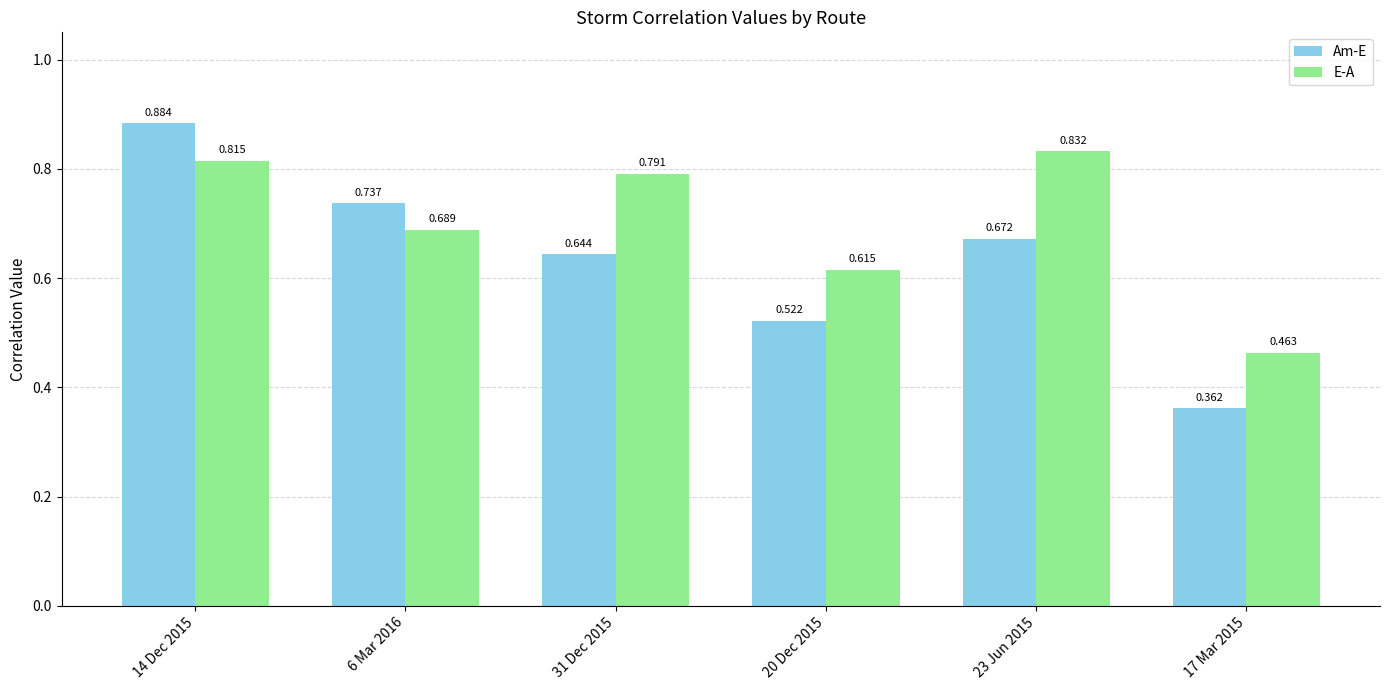

What position from the left is 14 Dec 2015?

1